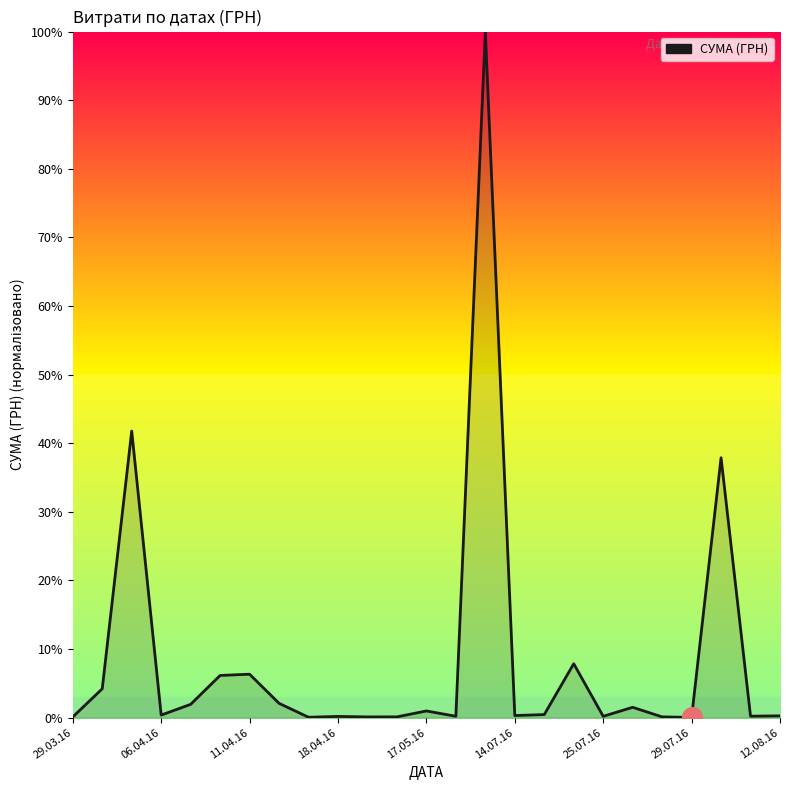

What is the difference between the maximum and minimum values?

100.0